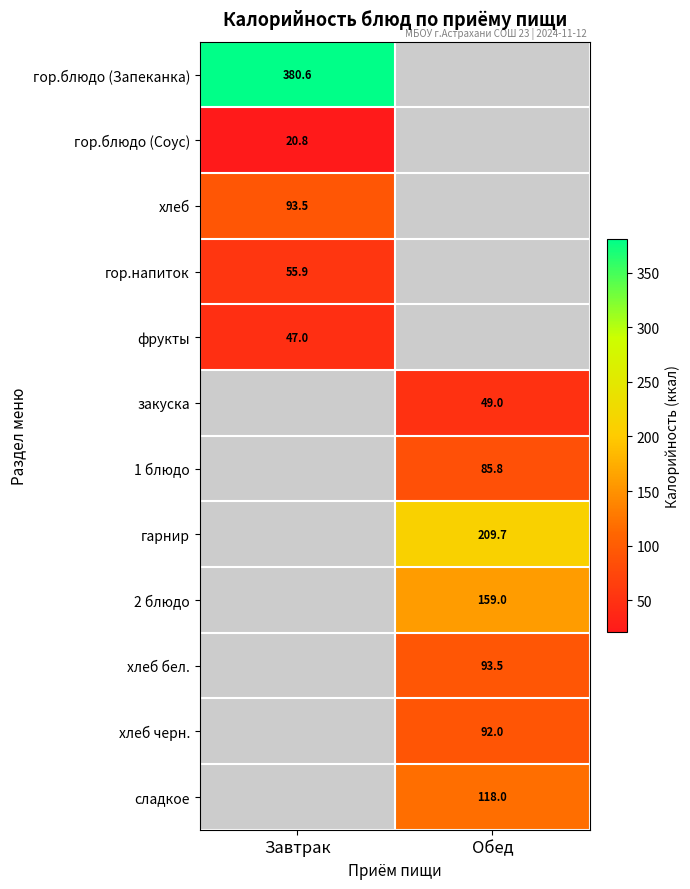

List the labels in order of гор.напиток value, smallest first.

Завтрак, Обед